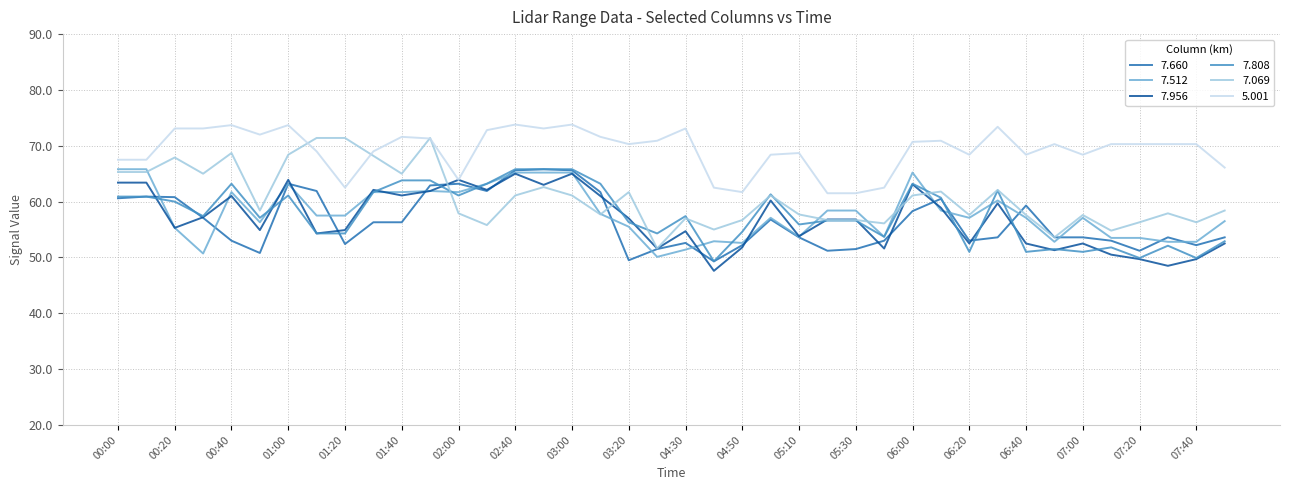

What is the difference between the maximum and minimum values in the 7.069 series?

19.8